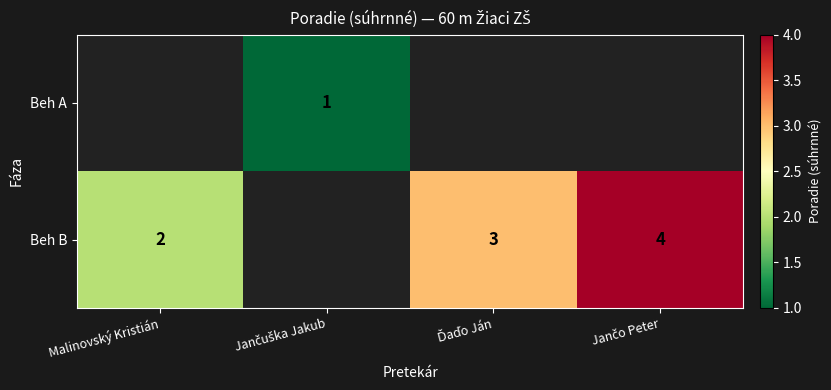

What is the difference between the maximum and minimum values in the Beh B series?

2.0